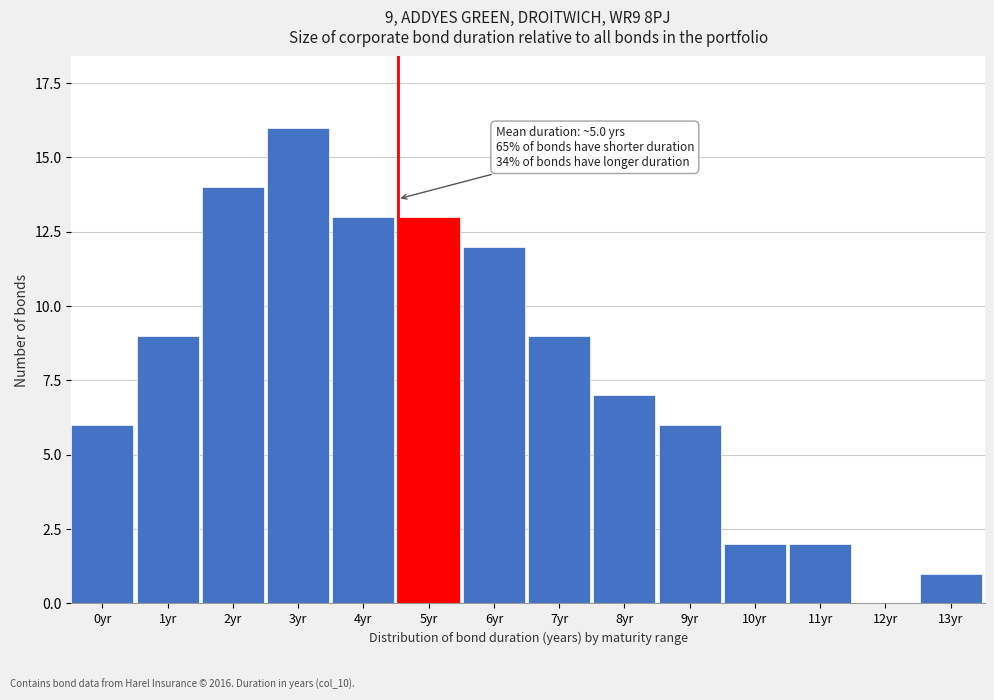

Reading left to right, what are all the values shown in this chart?

0yr=6	1yr=9	2yr=14	3yr=16	4yr=13	5yr=13	6yr=12	7yr=9	8yr=7	9yr=6	10yr=2	11yr=2	12yr=0	13yr=1